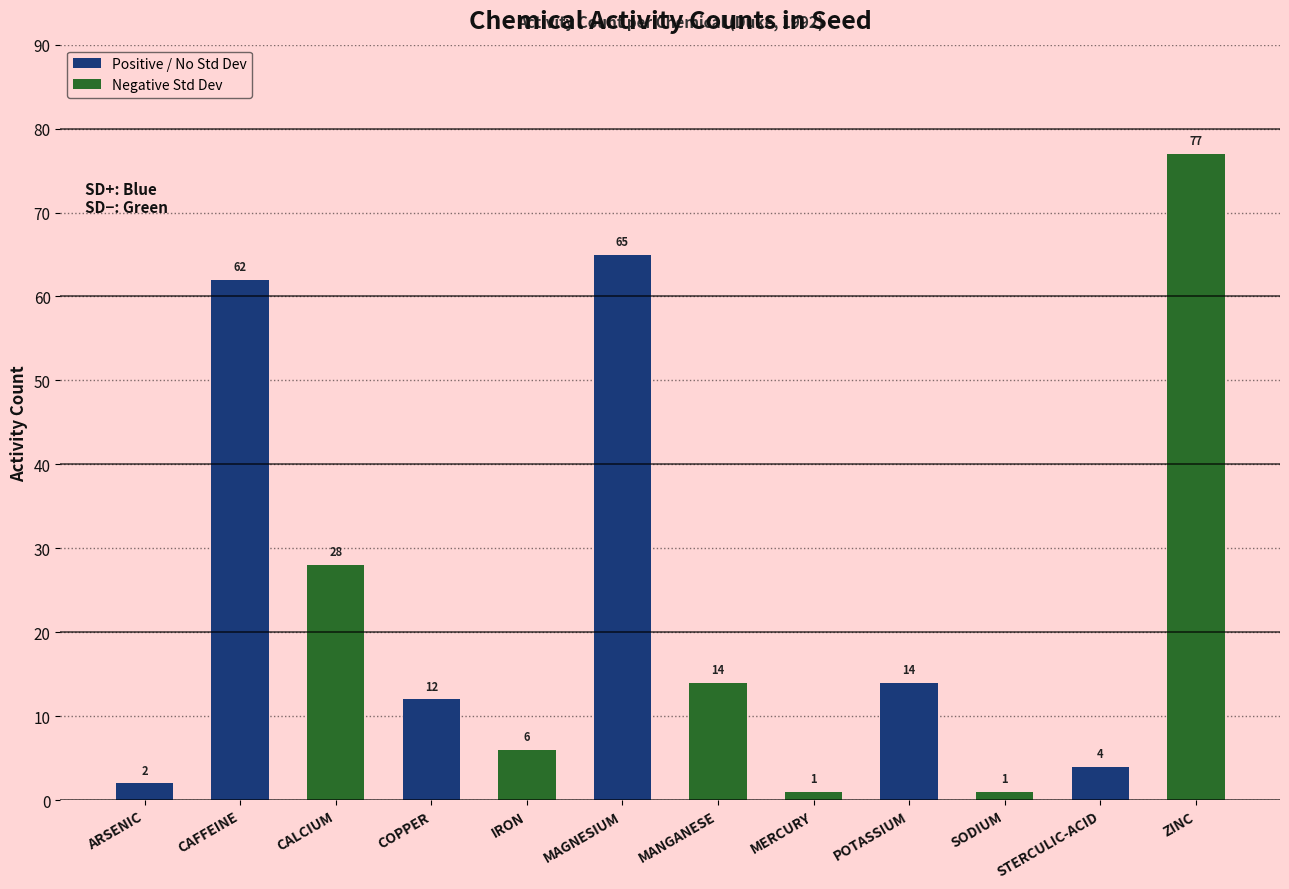

What is the label of the 8th bar from the left?

MERCURY